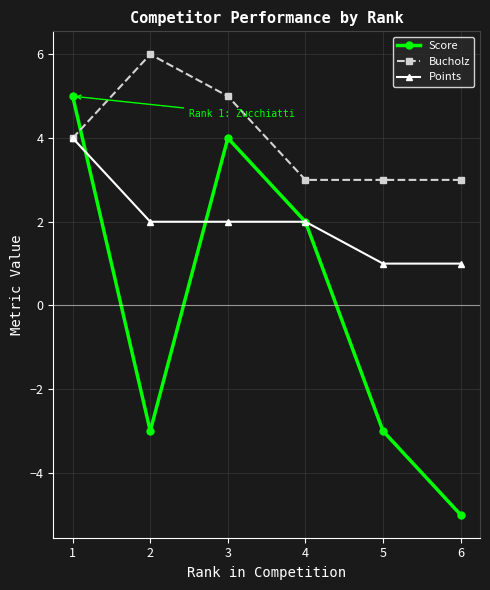

How many series are shown in this chart?

3